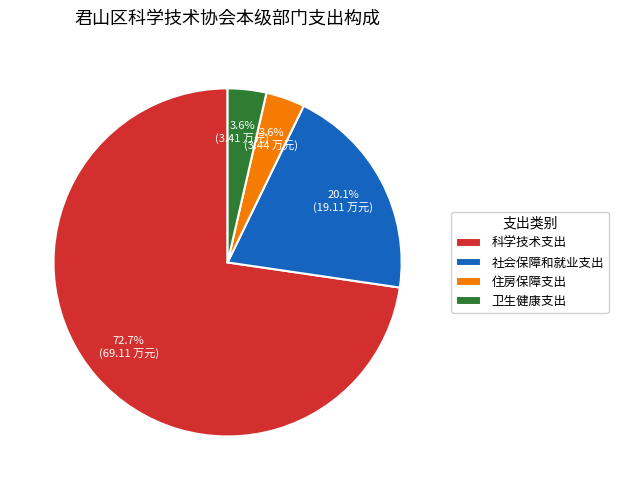

True or false: 卫生健康支出 accounts for 4% of the total.

True